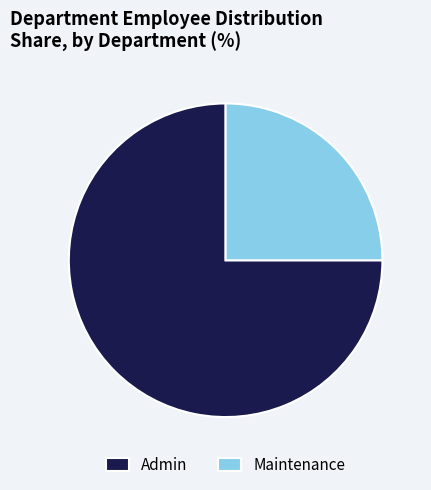

Count the number of slices in the pie.

2